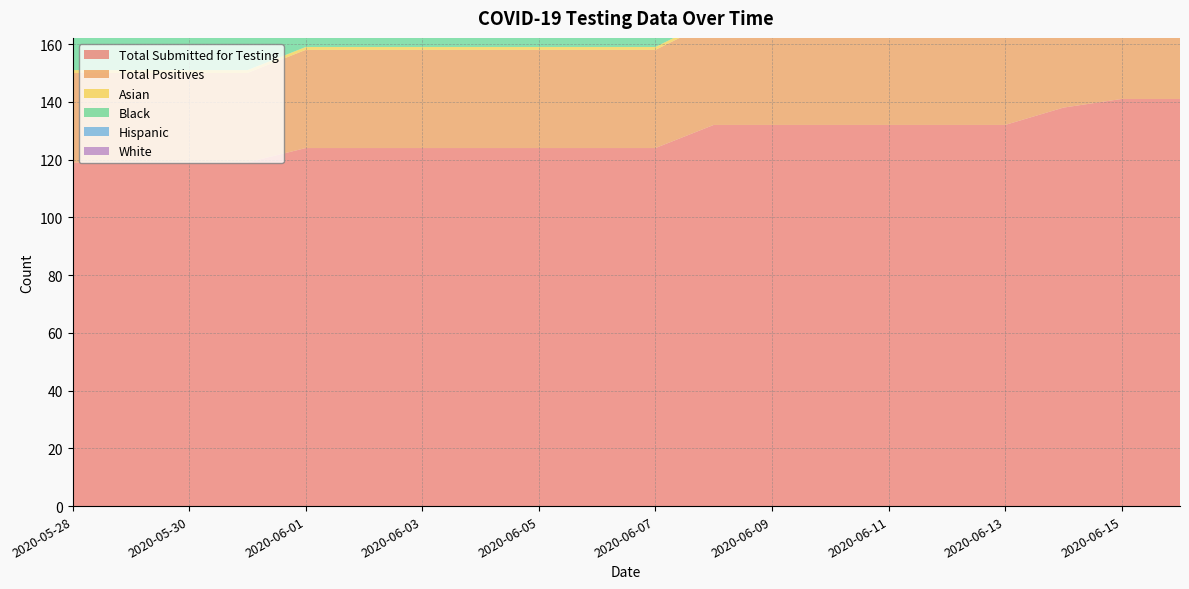

Reading left to right, transcribe all the data shown in this chart.

Total Submitted for Testing: 119	119	119	119	124	124	124	124	124	124	124	132	132	132	132	132	132	138	141	141
Total Positives: 31	31	31	31	34	34	34	34	34	34	34	36	36	36	36	36	36	36	36	36
Asian: 1	1	1	1	1	1	1	1	1	1	1	1	1	1	1	1	1	1	1	1
Black: 21	21	21	21	21	21	21	23	23	23	23	23	23	23	23	23	23	23	23	23
Hispanic: 7	7	7	7	9	9	9	9	9	9	9	9	9	9	9	9	9	9	9	9
White: 2	2	2	2	3	3	3	3	3	3	3	3	3	3	3	3	3	3	3	3